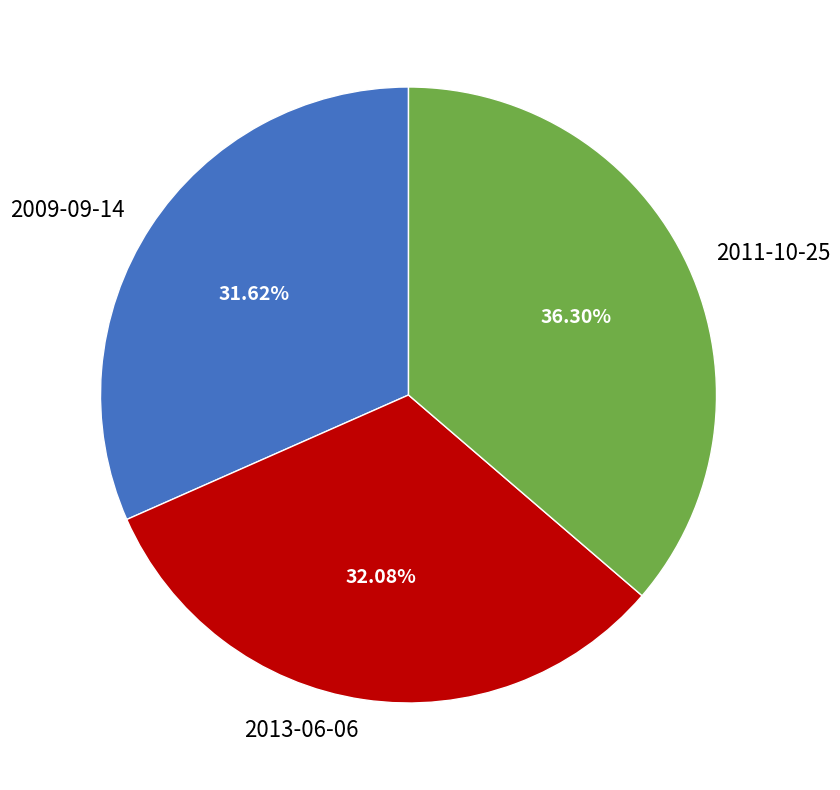

To the nearest percent, what is the average slice percentage?

33%